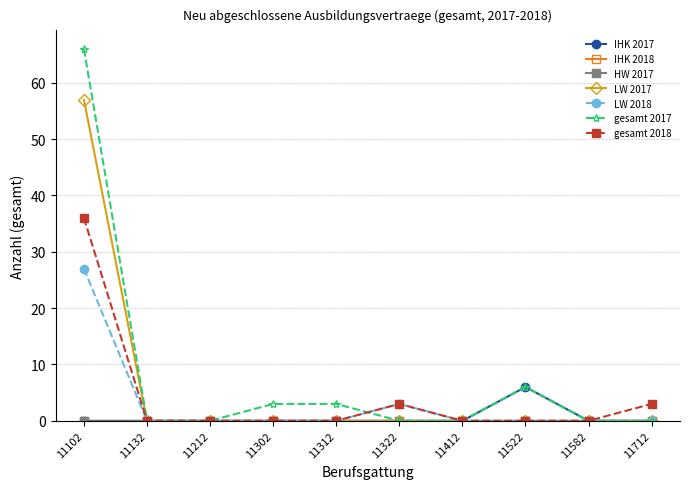

Is this an area chart (filled region under the line)?

No